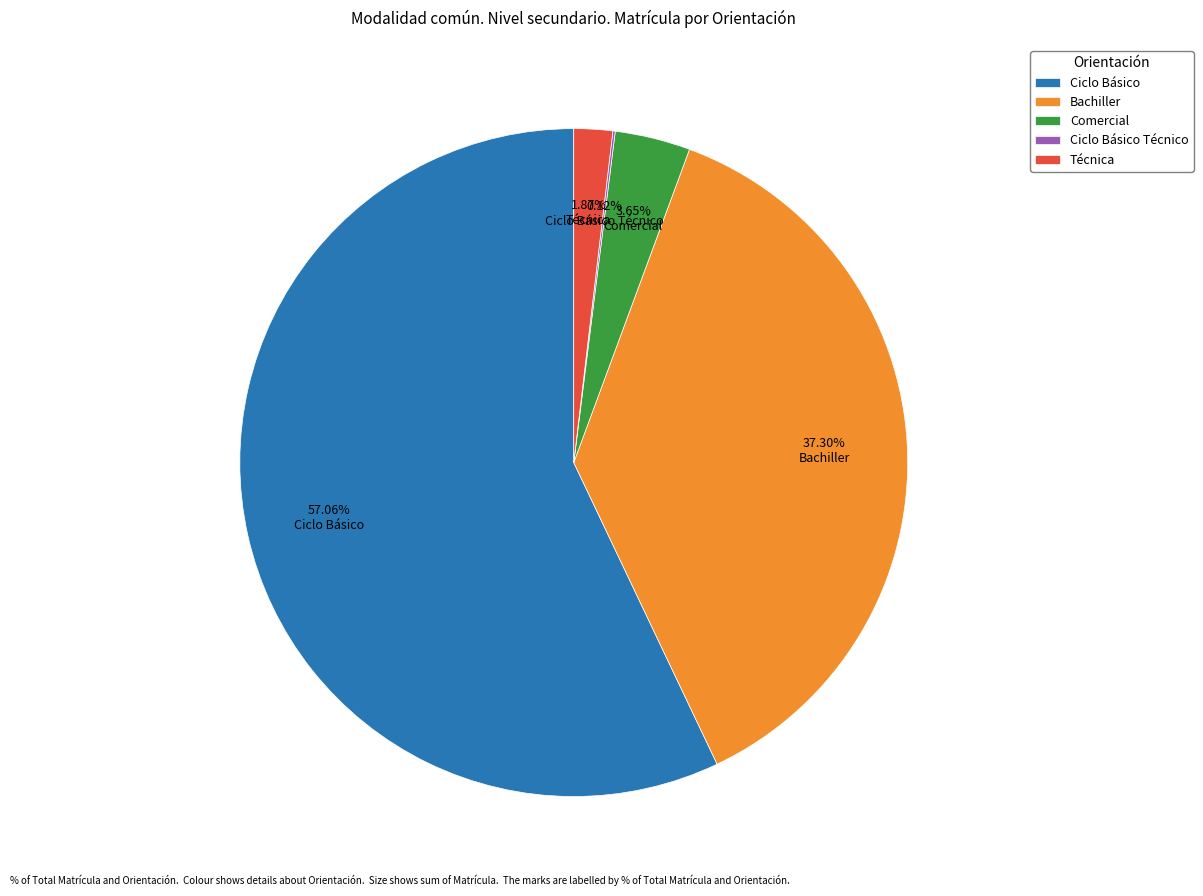

Which slice represents more than half of the pie?

Ciclo Básico